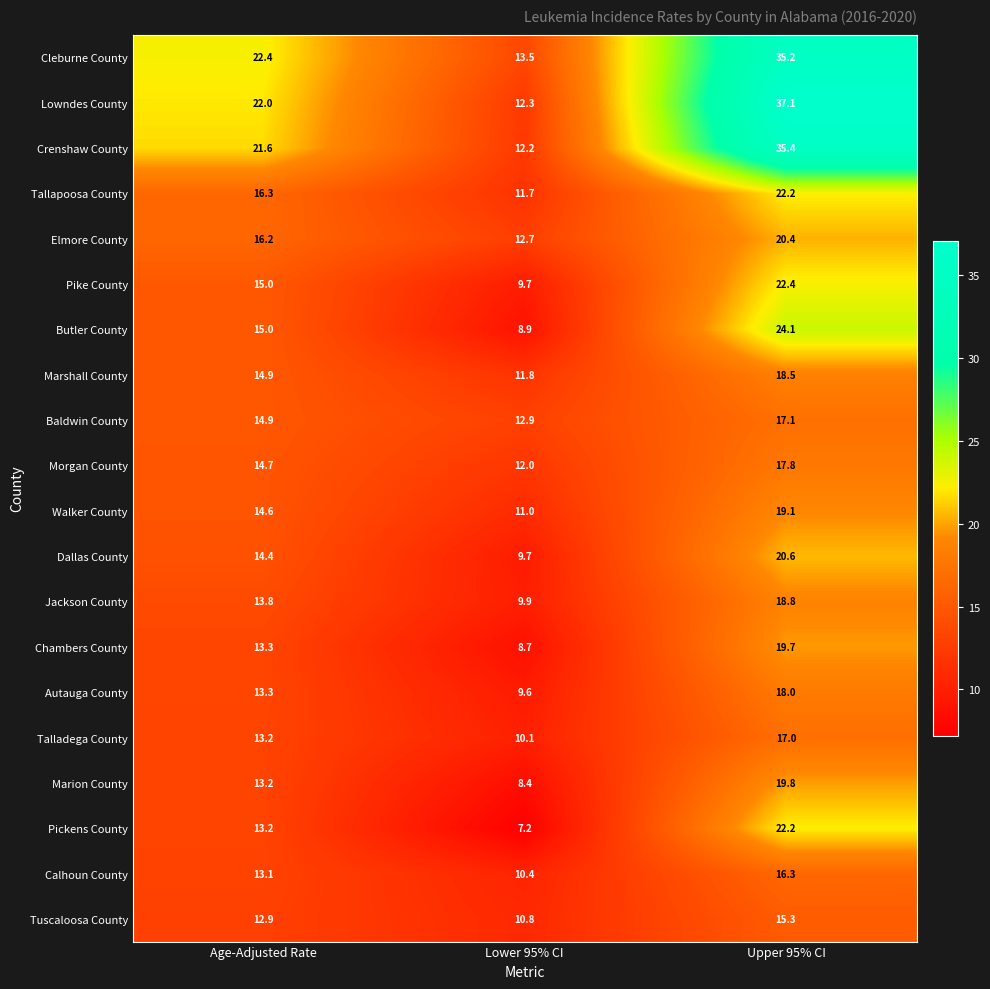

Where does the Tuscaloosa County series first go above 12?

Age-Adjusted Rate